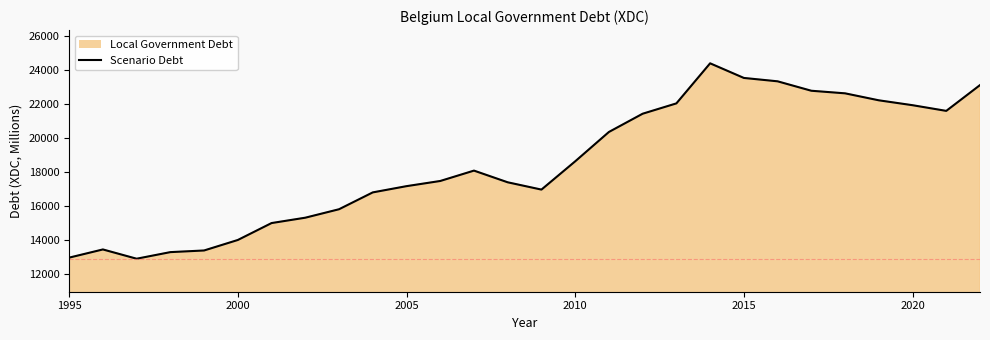

True or false: the data shows 7103.5 at 2020.

False